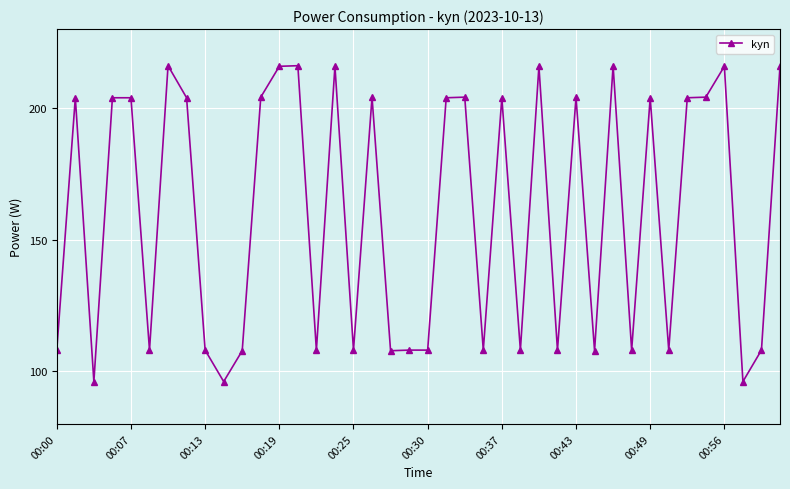

What is the sum of all values?

6395.9